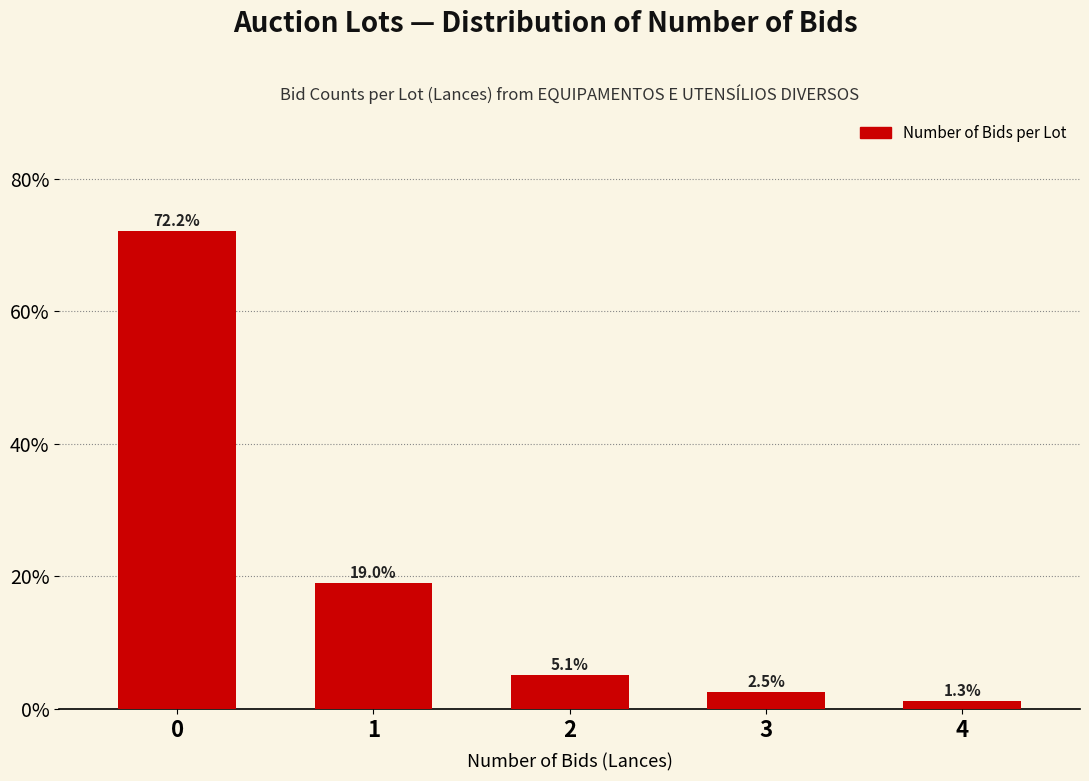

Reading right to left, what are all the values shown in this chart?

1.3	2.5	5.1	19.0	72.2